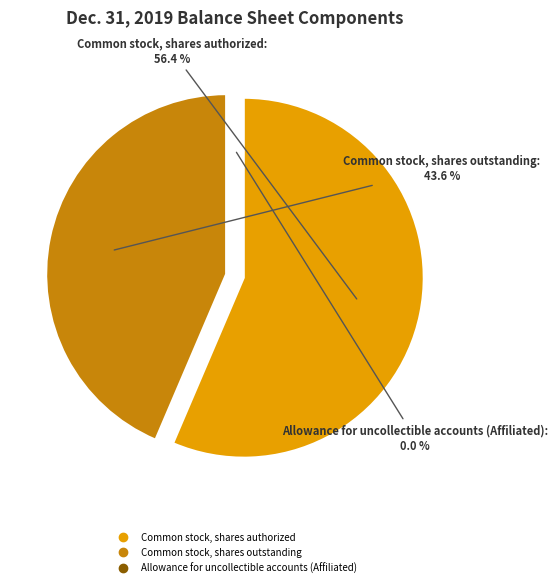

What is the largest slice in the pie chart?

Common stock, shares authorized